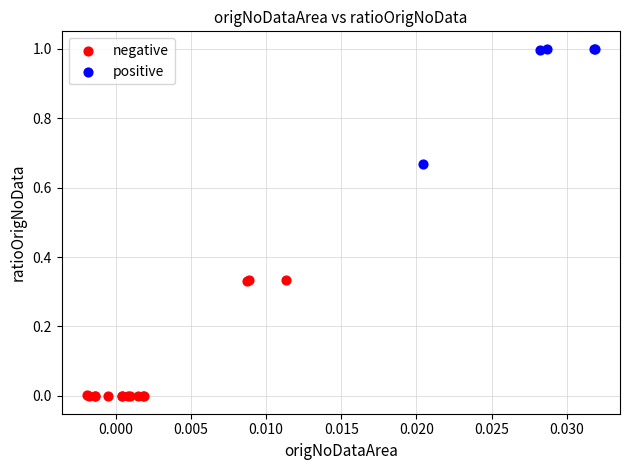

Which series contains the highest Y value?

positive